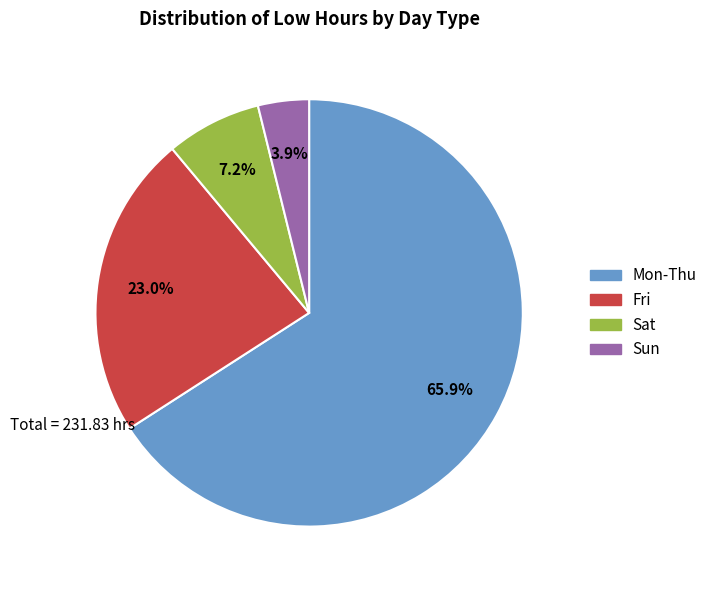

Is there any slice that represents more than half of the pie?

Yes